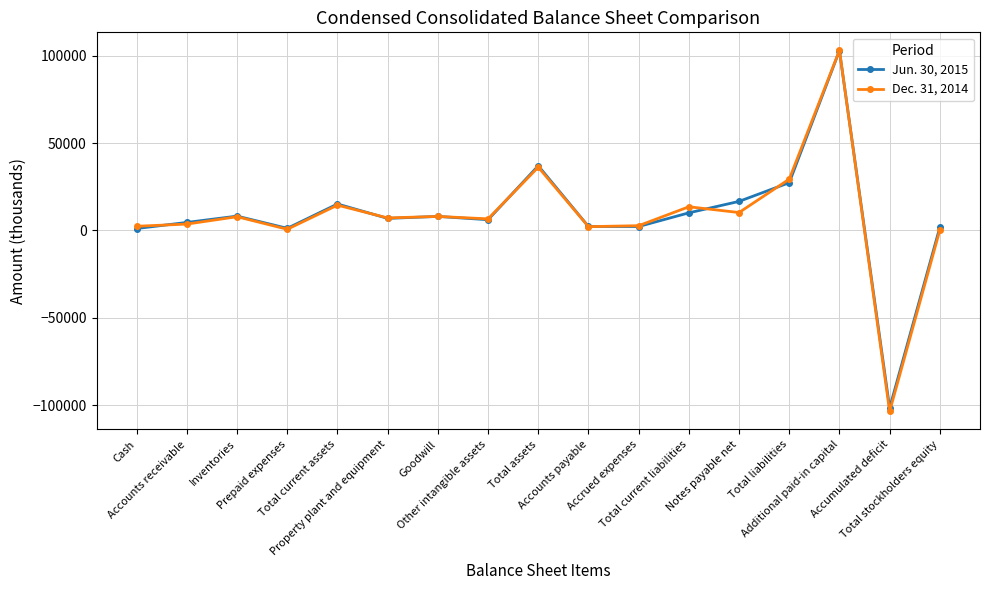

True or false: Dec. 31, 2014 has more than 1 interior local peaks.

True